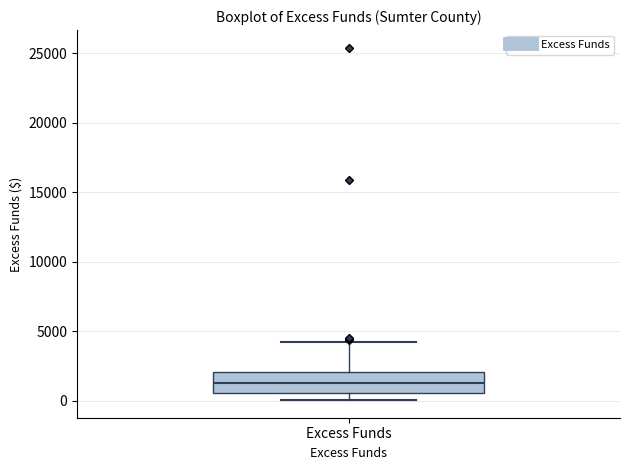

Transcribe this box plot: give where the median line is, the range the box spans, and where the two whiskers end, as read against the y-axis. The values are not printed on the chart, so give them approximately, as read against the axis.

median 1500, box 500 to 2000, whiskers 0 to 4000